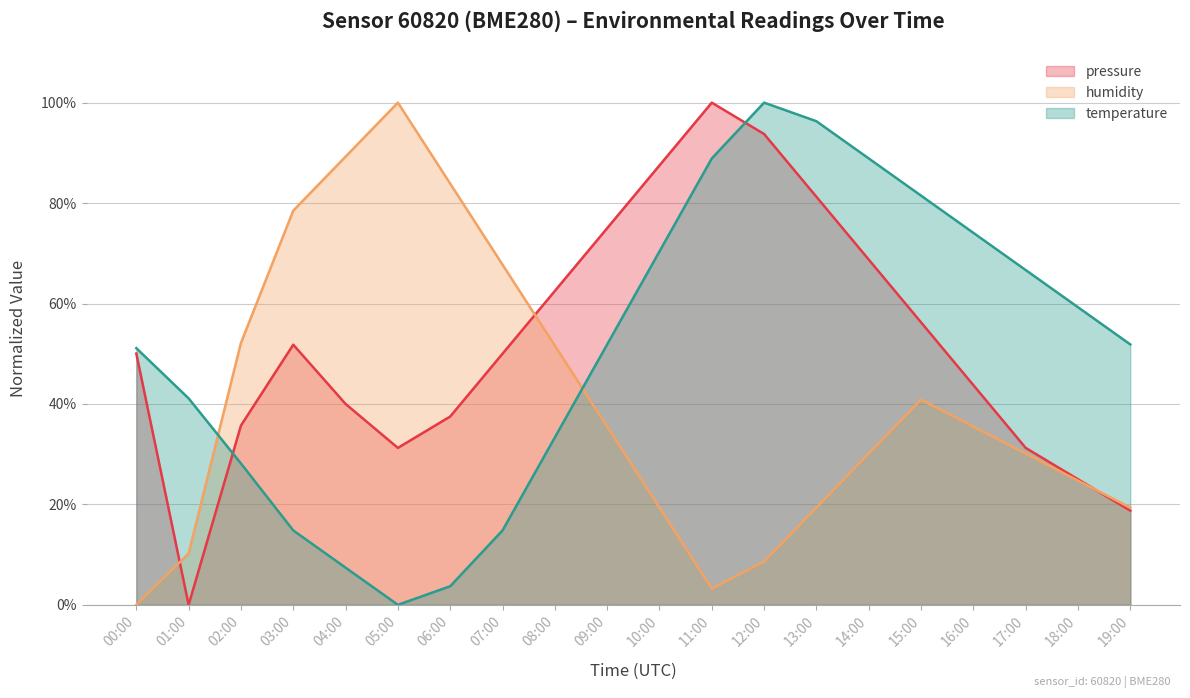

Read the temperature value at 01:00.

41.1